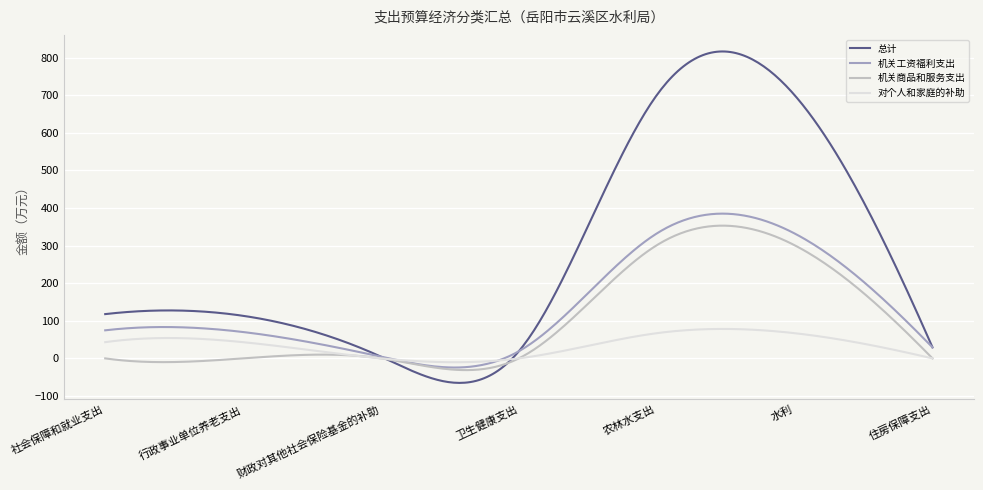

Which series has the largest range (max minus min)?

总计